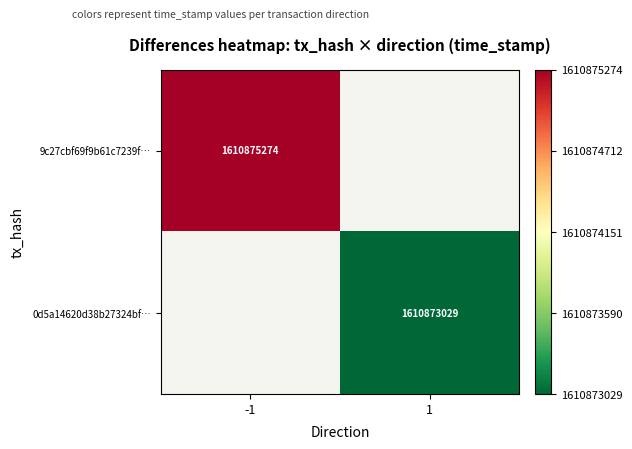

Is it true that 0d5a14620d38b27324bf… equals 1610873029 at 1?

True